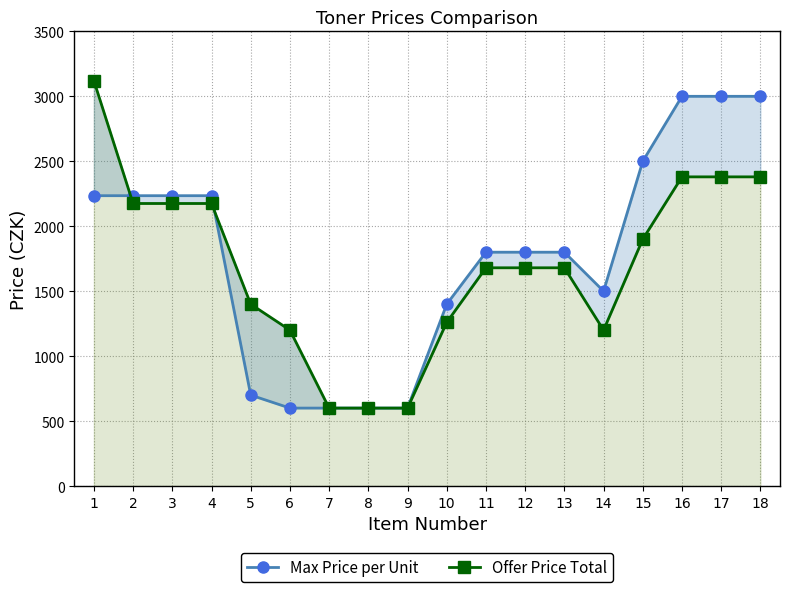

Between which two adjacent categories do Max Price per Unit and Offer Price Total first intersect?

1 and 2